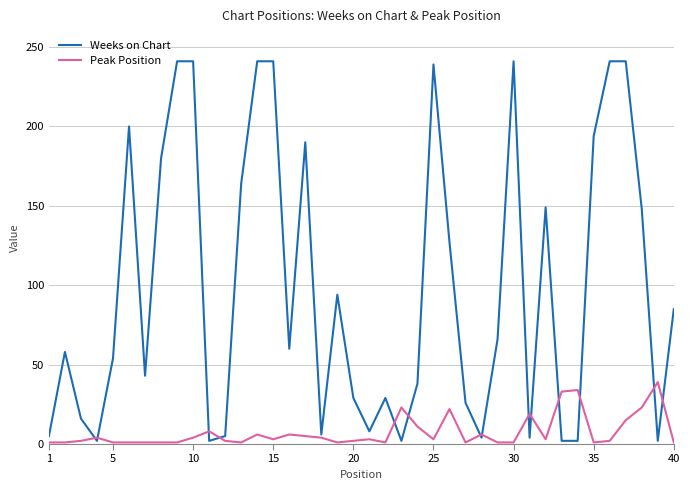

What is the greatest value displayed?

241